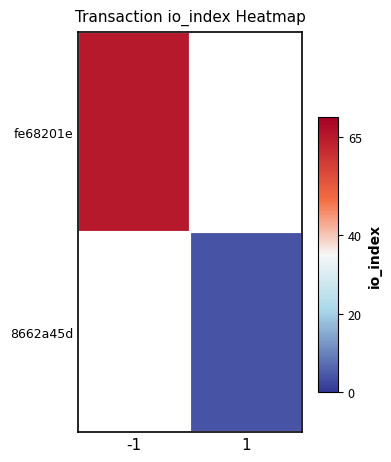

List the labels in order of 8662a45d value, smallest first.

-1, 1